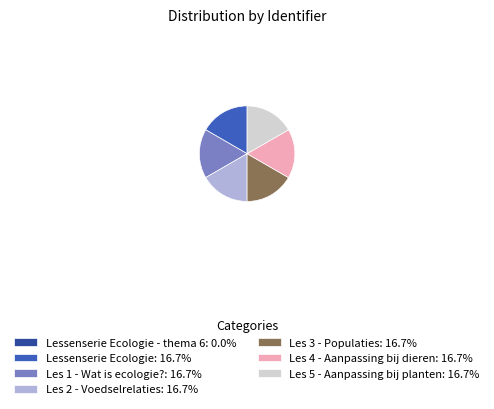

Does Les 2 - Voedselrelaties: 16.7% represent more than half of the total?

No